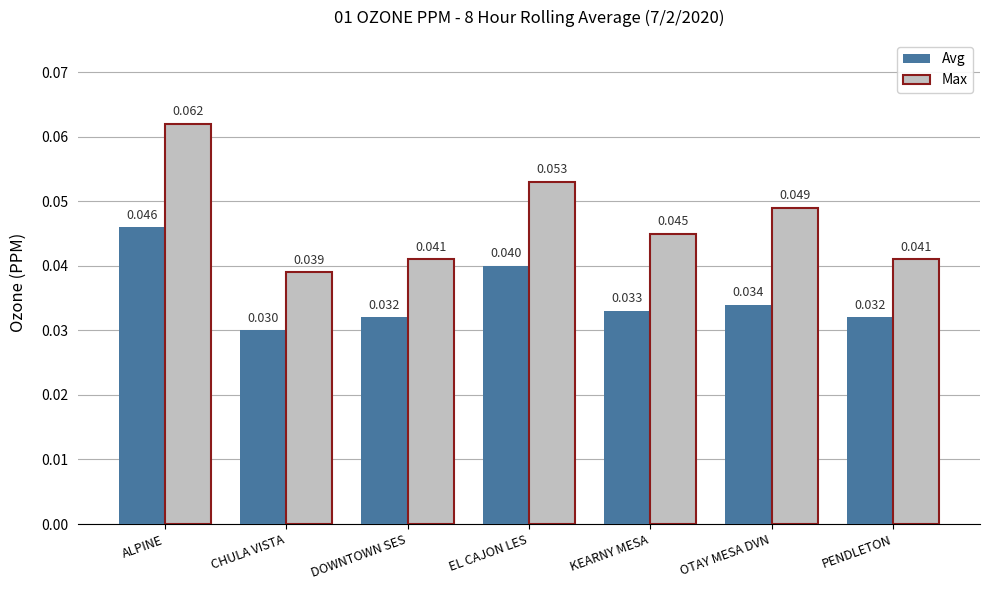

Which series has the largest range (max minus min)?

Max